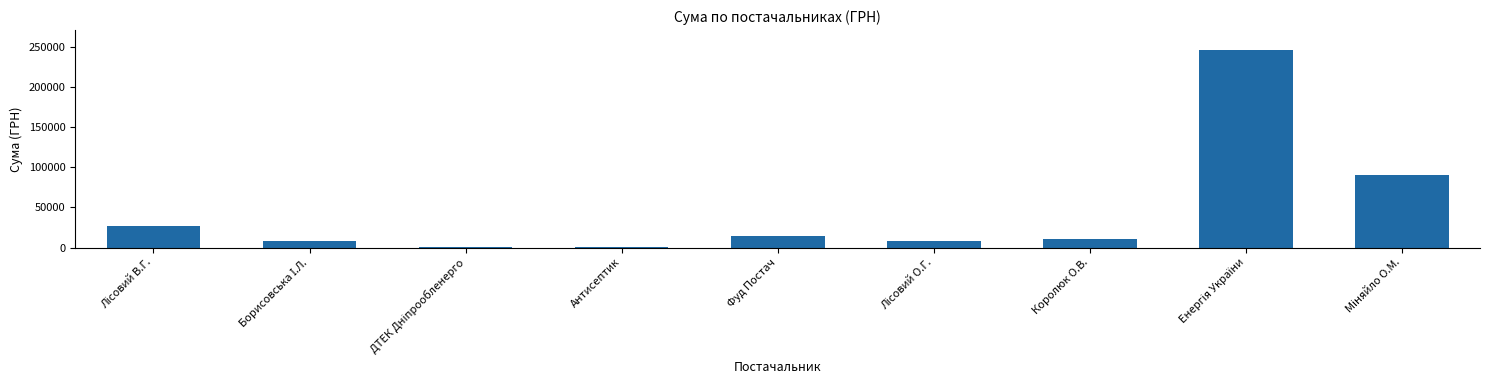

The value at Фуд Постач is 14712.5. True or false?

True